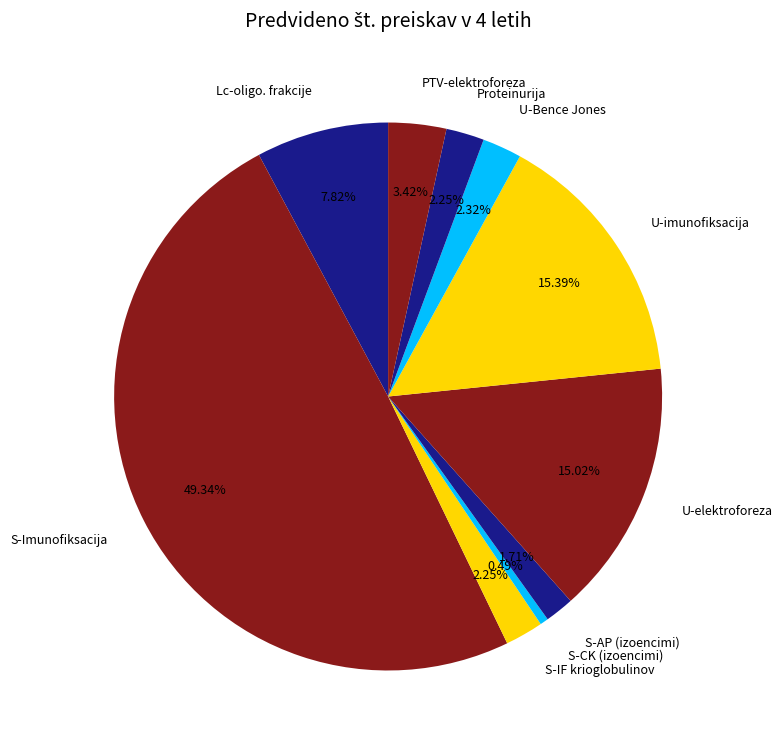

What portion of the pie excludes S-CK (izoencimi)?

99.5%